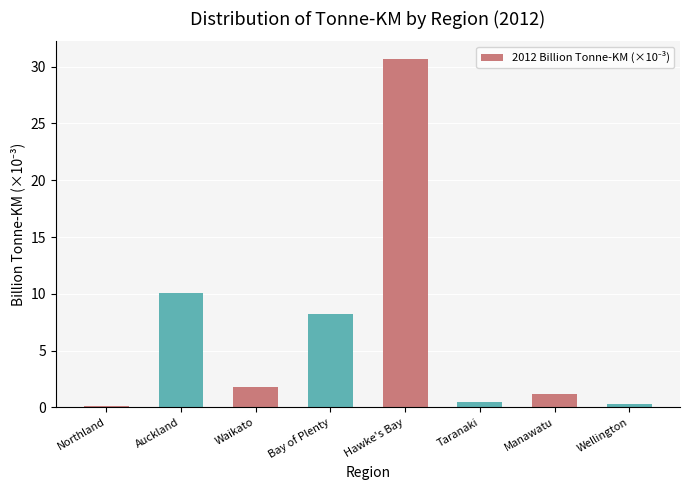

How many data points are less than 1?

3